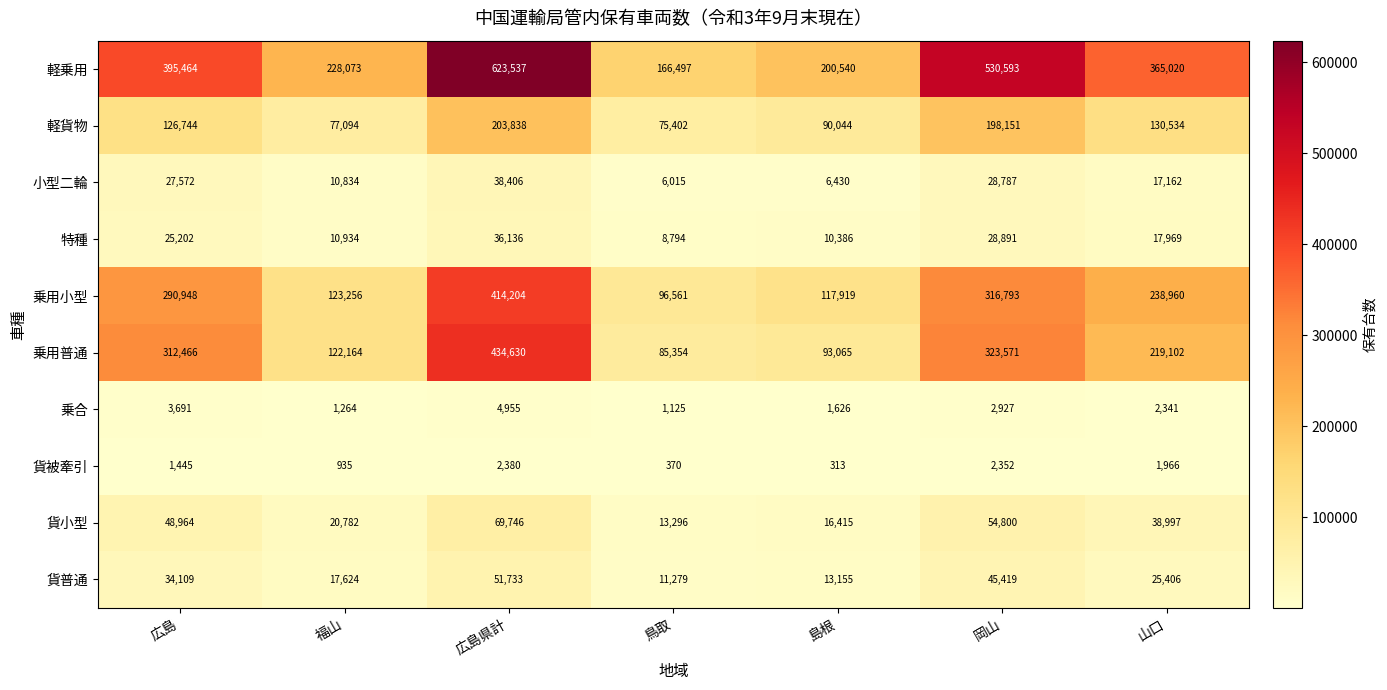

What is the sum of all 乗合 values?

17929